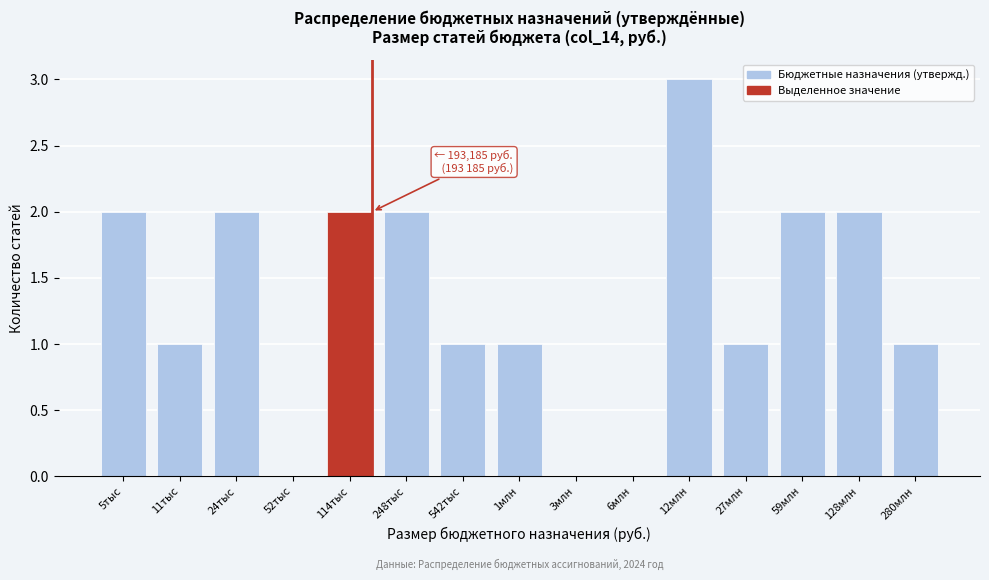

Reading left to right, list all the values displayed in this chart.

5тыс=2	11тыс=1	24тыс=2	52тыс=0	114тыс=2	248тыс=2	542тыс=1	1млн=1	3млн=0	6млн=0	12млн=3	27млн=1	59млн=2	128млн=2	280млн=1